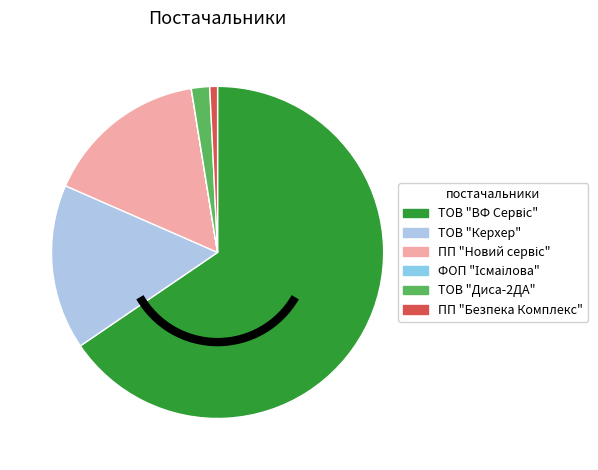

Which slice is the largest?

ТОВ "ВФ "Сервіс"